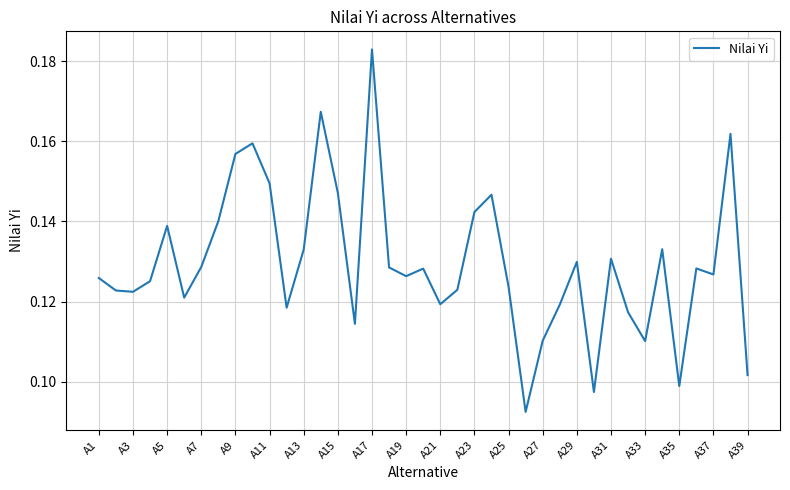

How many lines are shown in the chart?

1